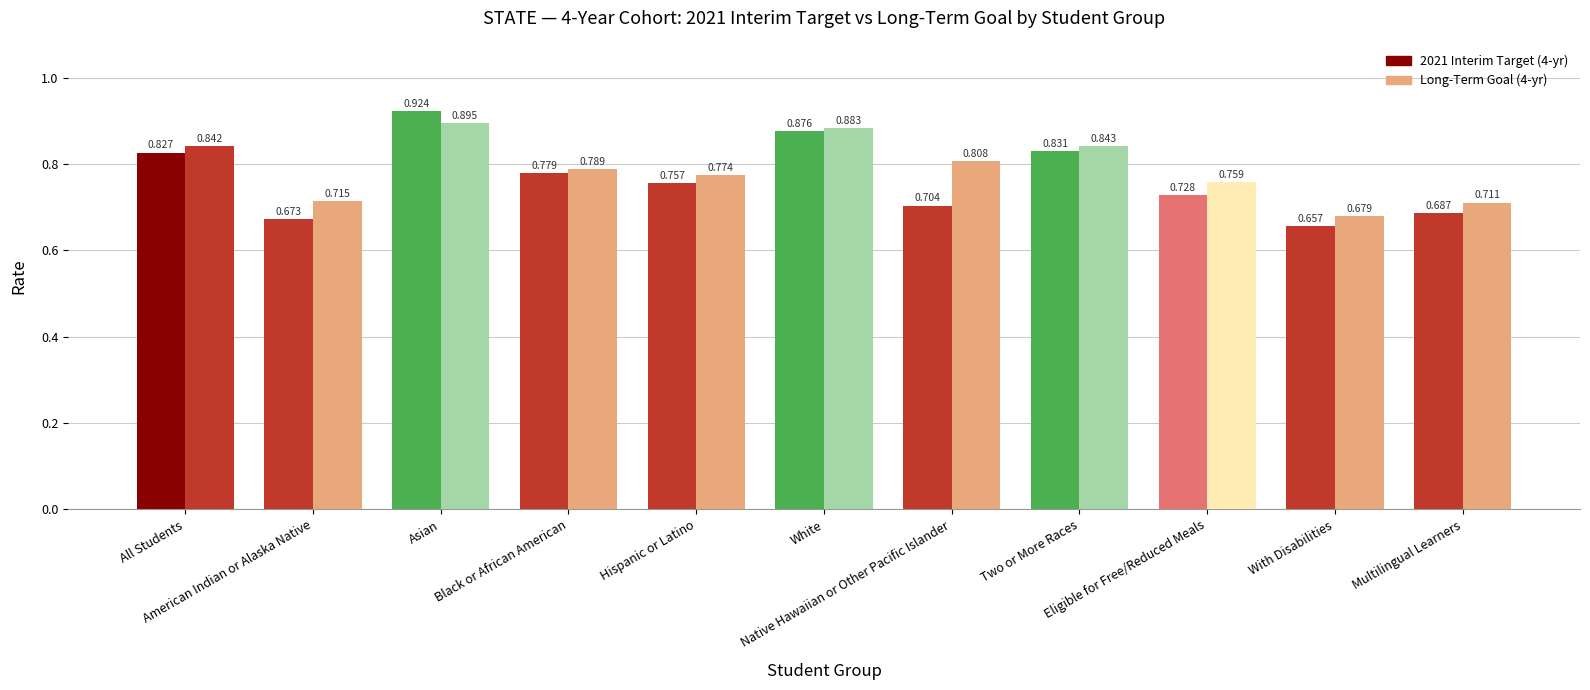

How many groups of bars are there?

11